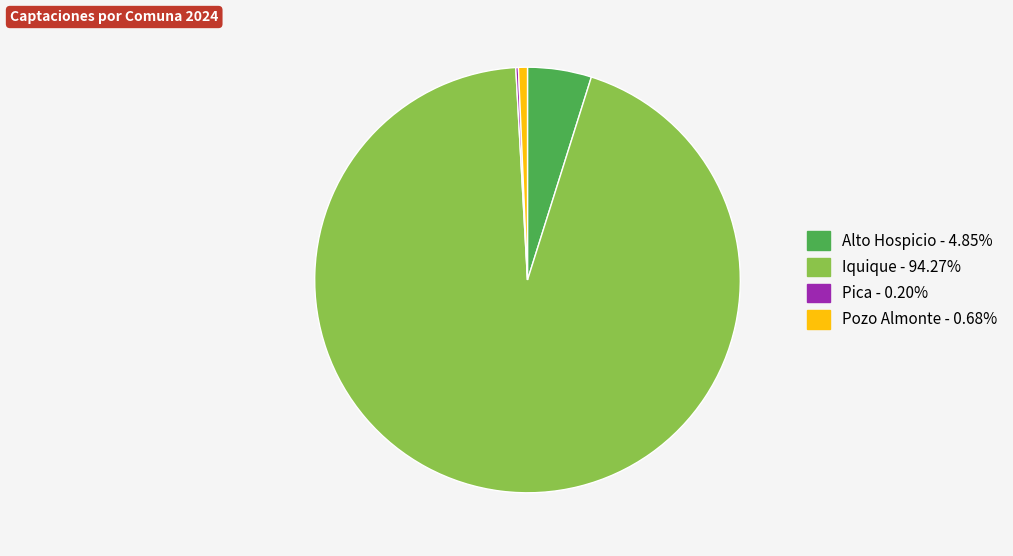

Do Alto Hospicio and Iquique together represent more than half of the pie?

Yes